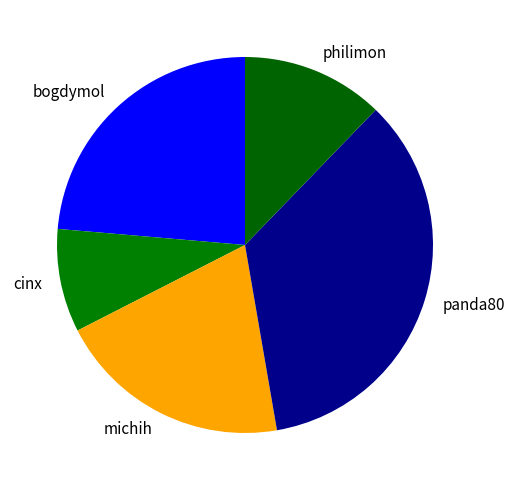

Does panda80 account for over 50% of the chart?

No